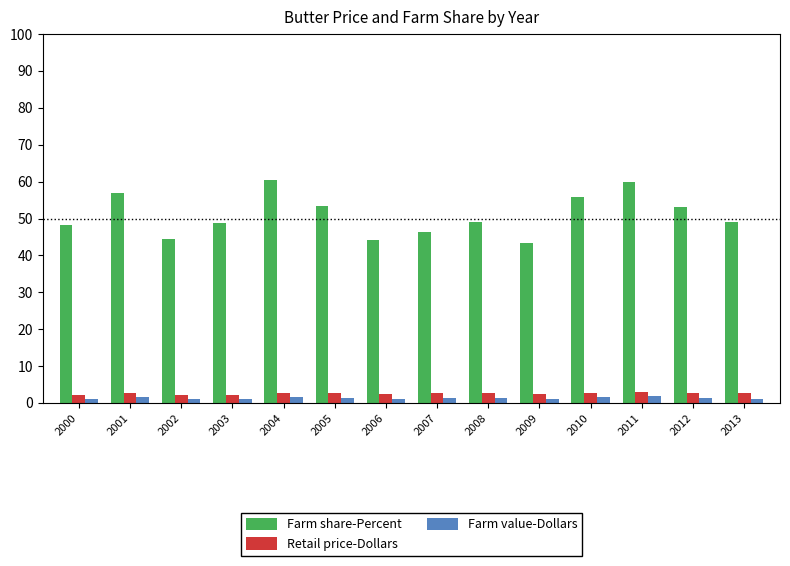

What is the sum of the Farm value-Dollars values at 2006 and 2010?

2.6